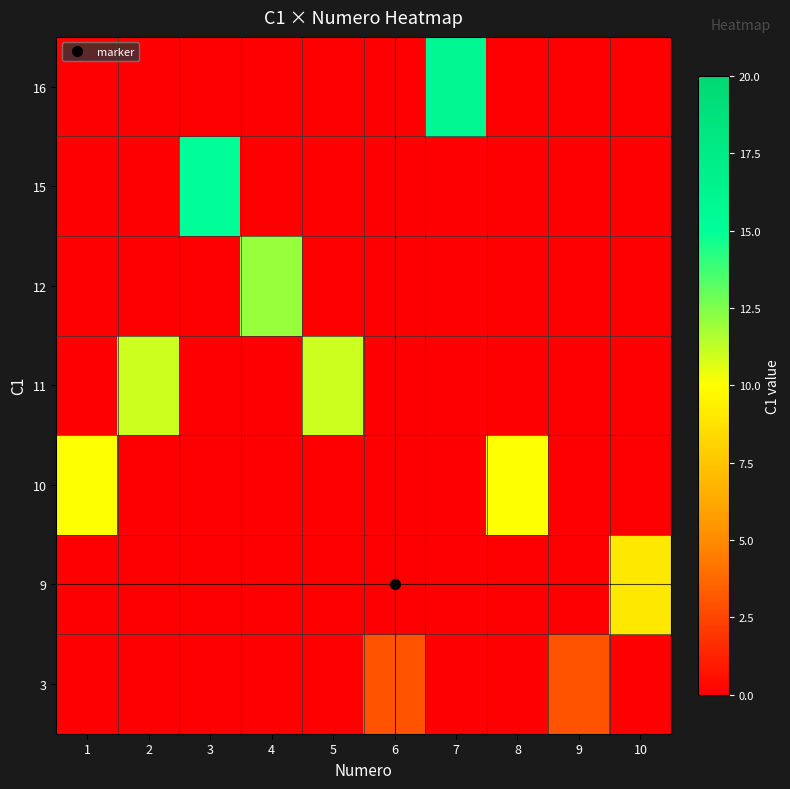

What is the difference between the highest and lowest values at 8?

10